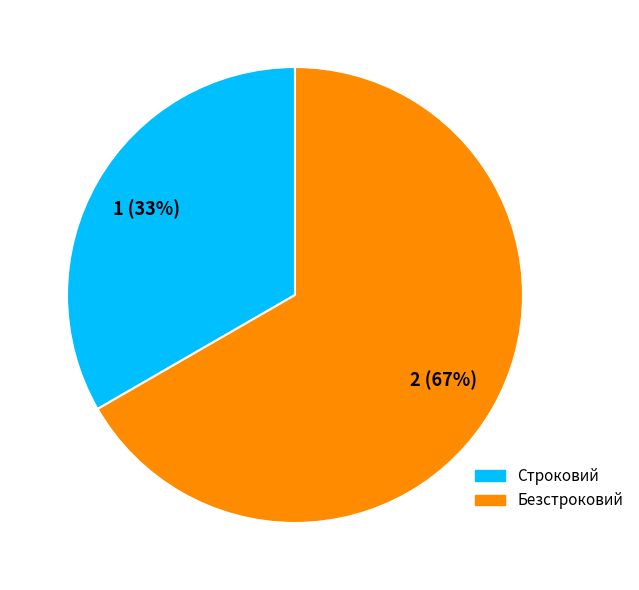

Combined, do Строковий and Безстроковий account for over 50%?

Yes